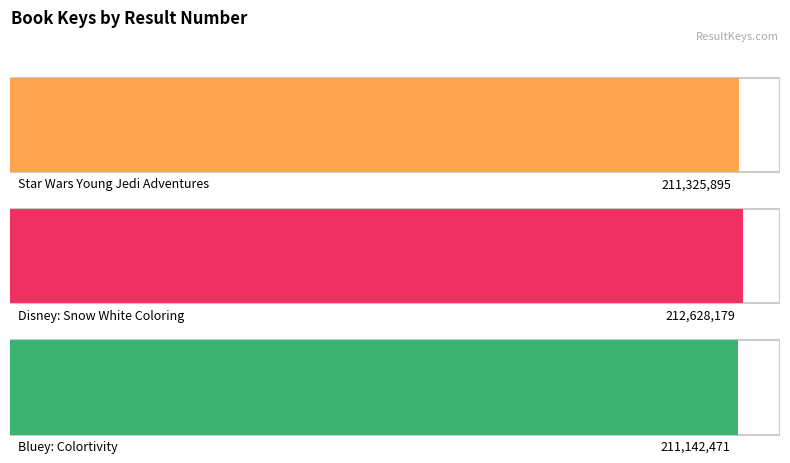

Reading left to right, what are all the values shown in this chart?

1=211325895	2=212628179	3=211142471